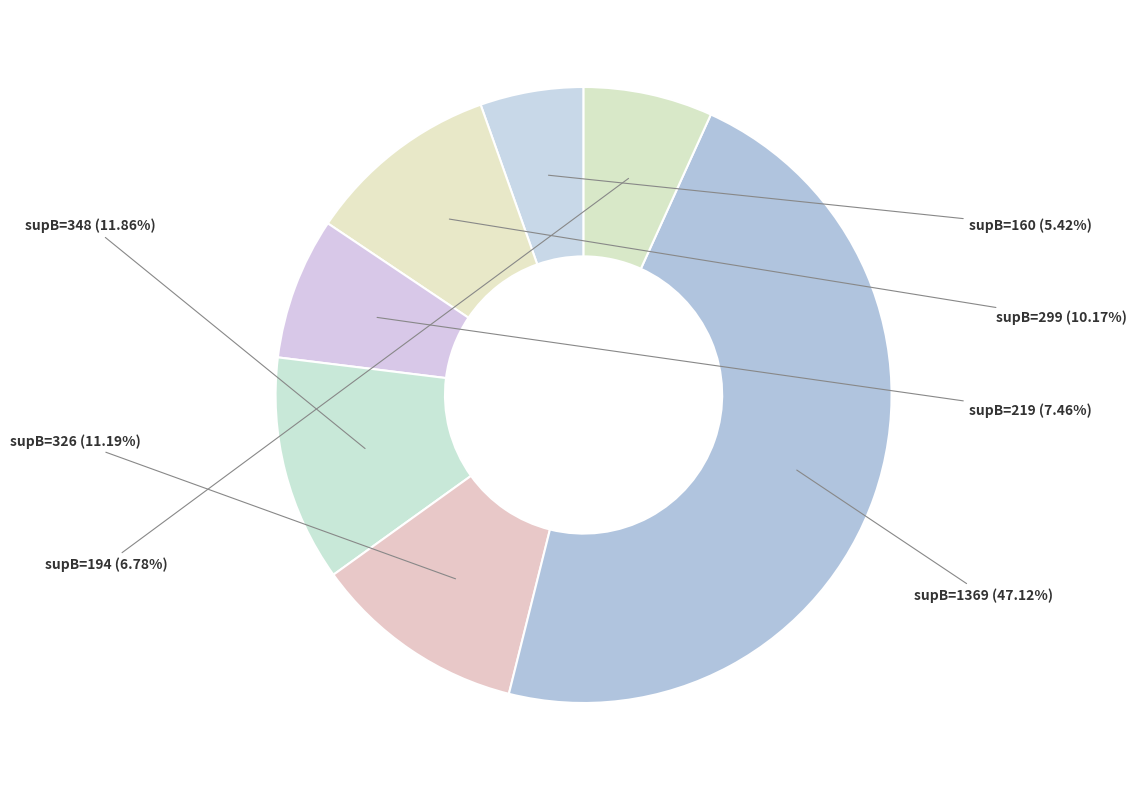

Which category has the biggest portion of the pie?

supB=1369